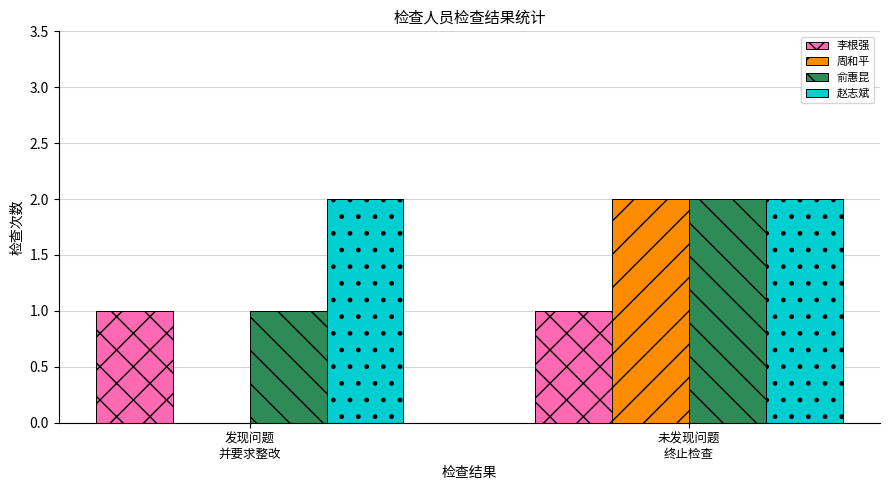

Which series has the largest total across all categories?

赵志斌